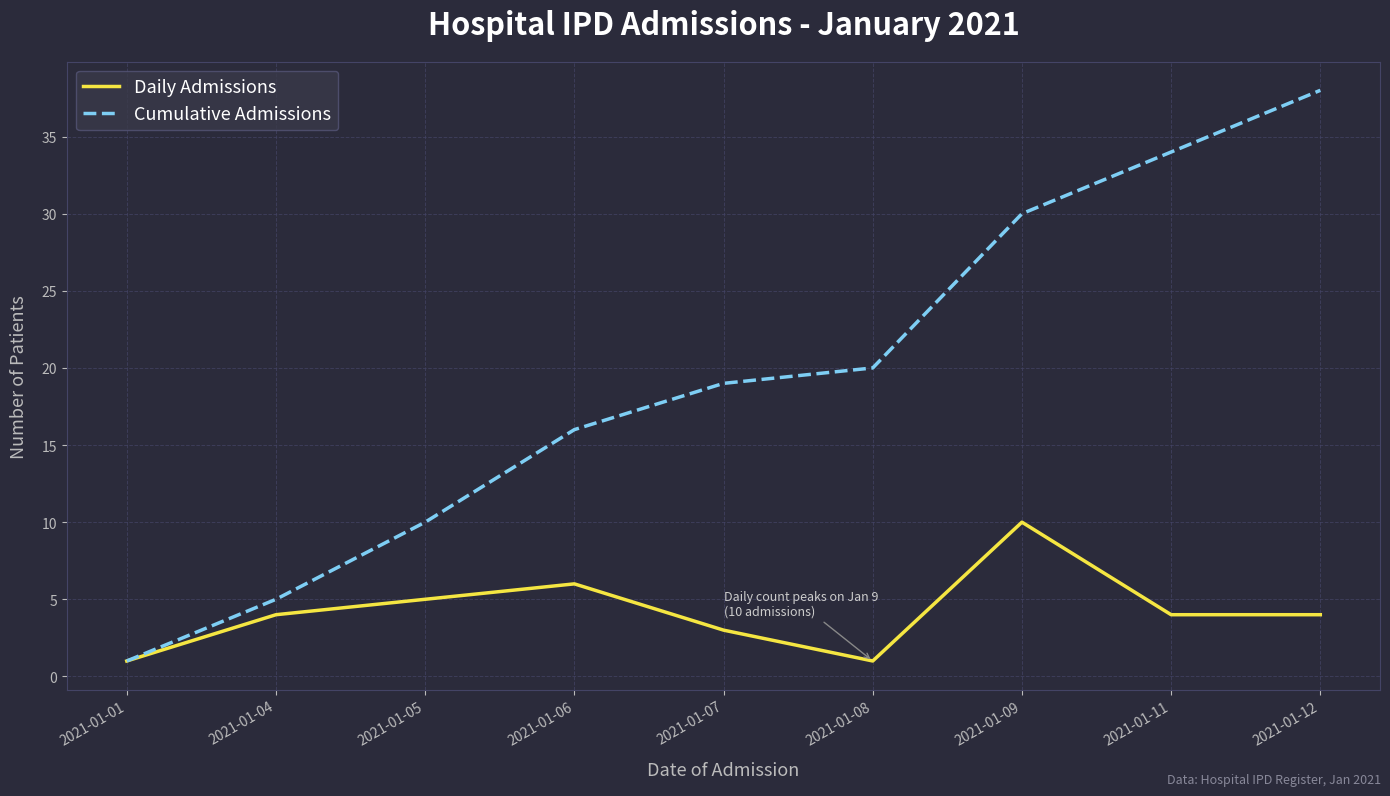

List the series in order of their overall mean, lowest first.

Daily Admissions, Cumulative Admissions